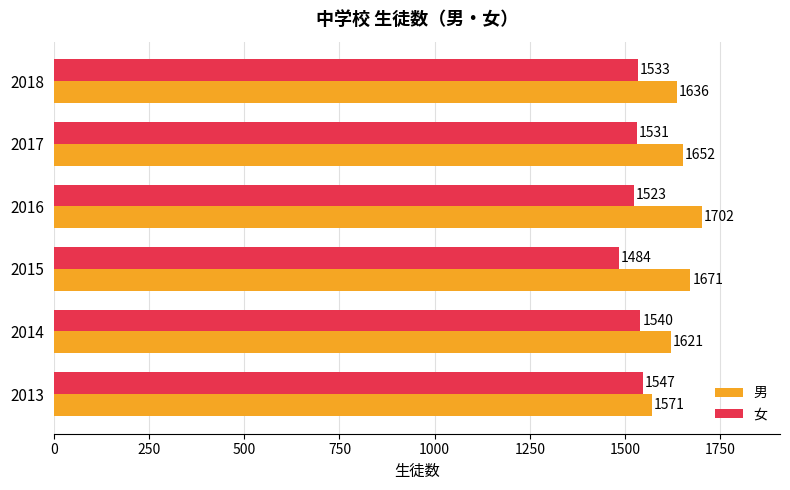

What is the spread (max minus min) of values at 2016?

179